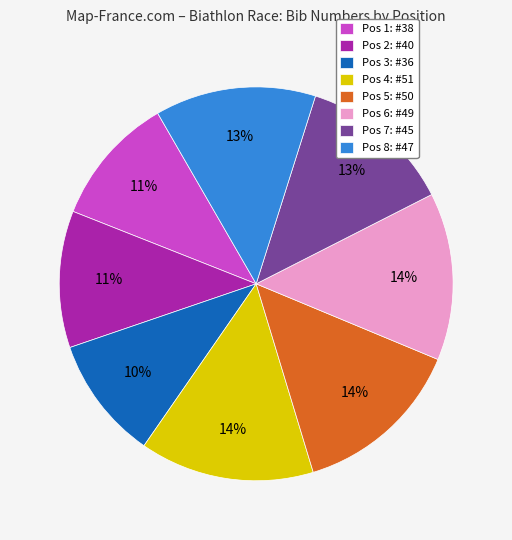

To the nearest percent, what portion does Pos 6: #49 represent?

14%